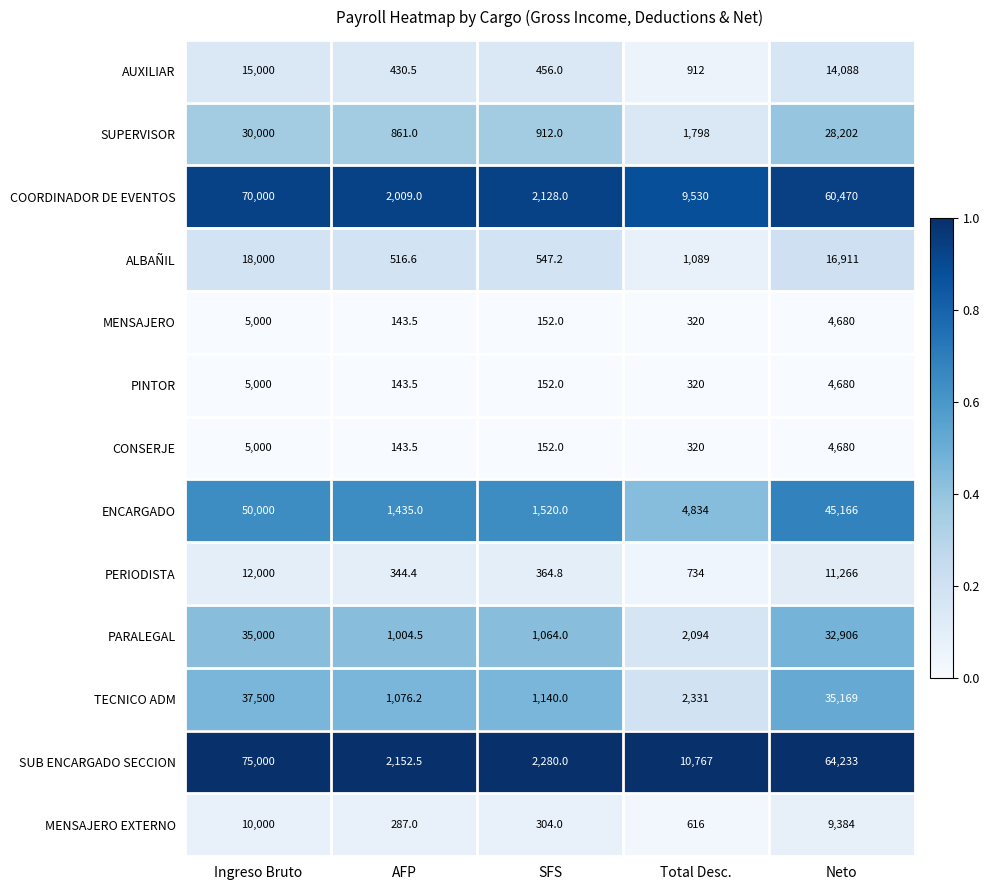

What is the total value across all series at SFS?

11172.0